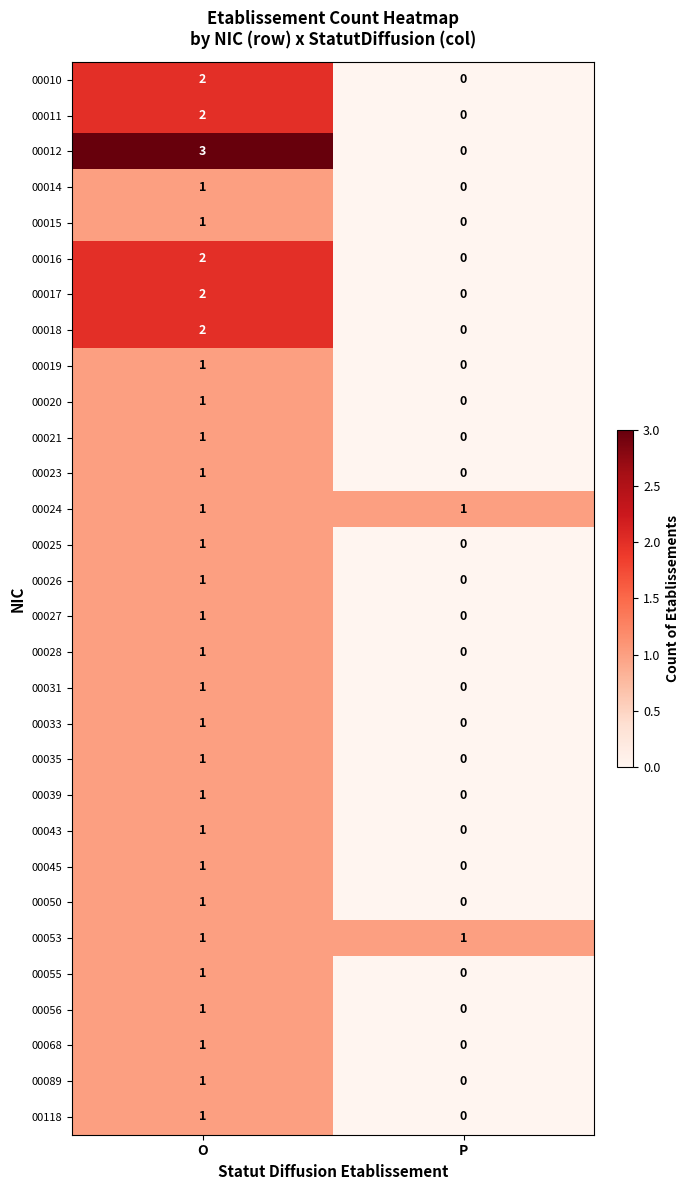

Which series has the largest total across all categories?

00012